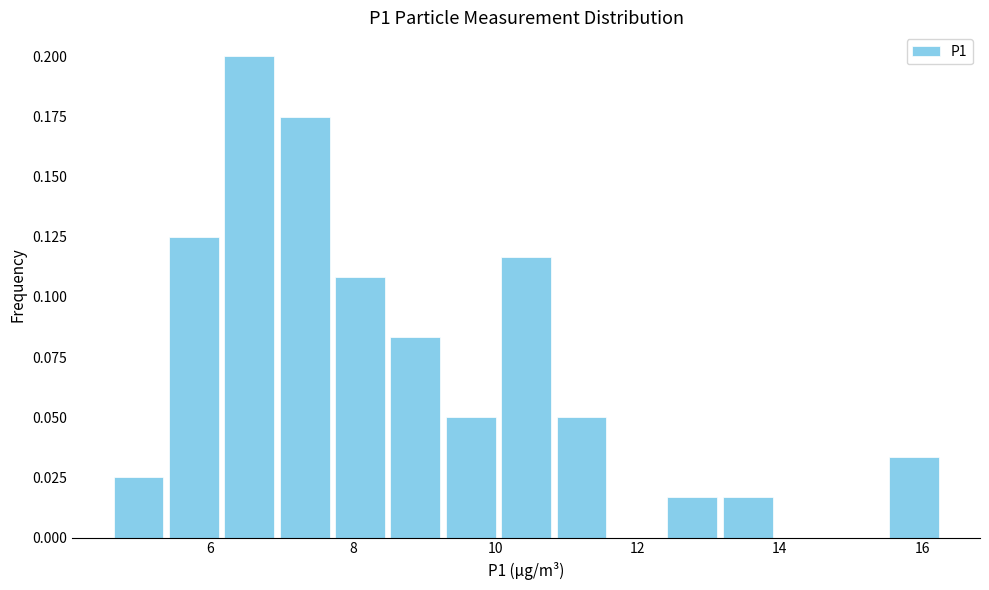

Around what value on the x-axis is the tallest bar? Give the approximate position of its centre, as read against the axis.

6.6